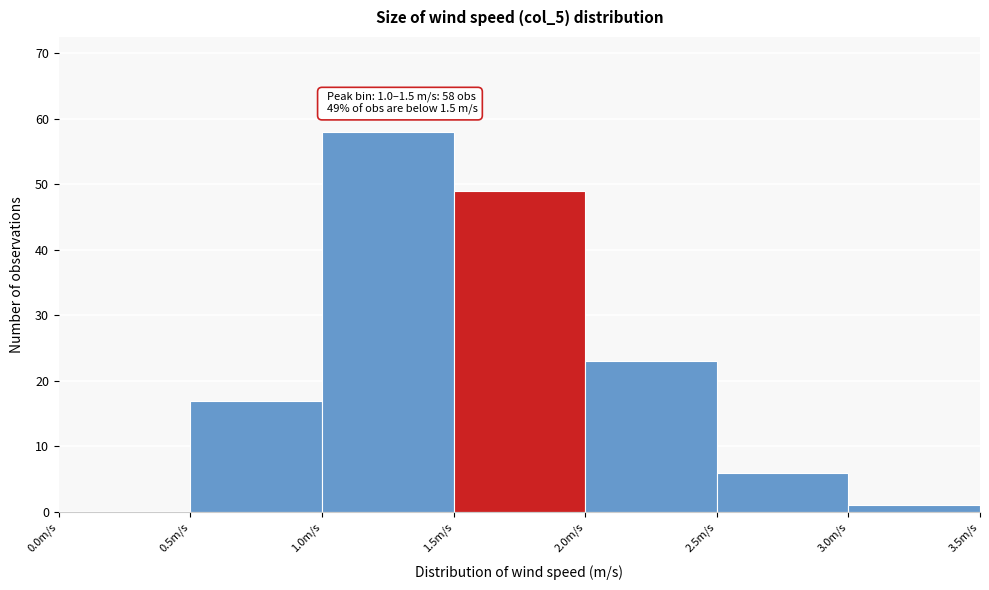

Which range on the x-axis has the tallest bar?

1.0 to 1.5